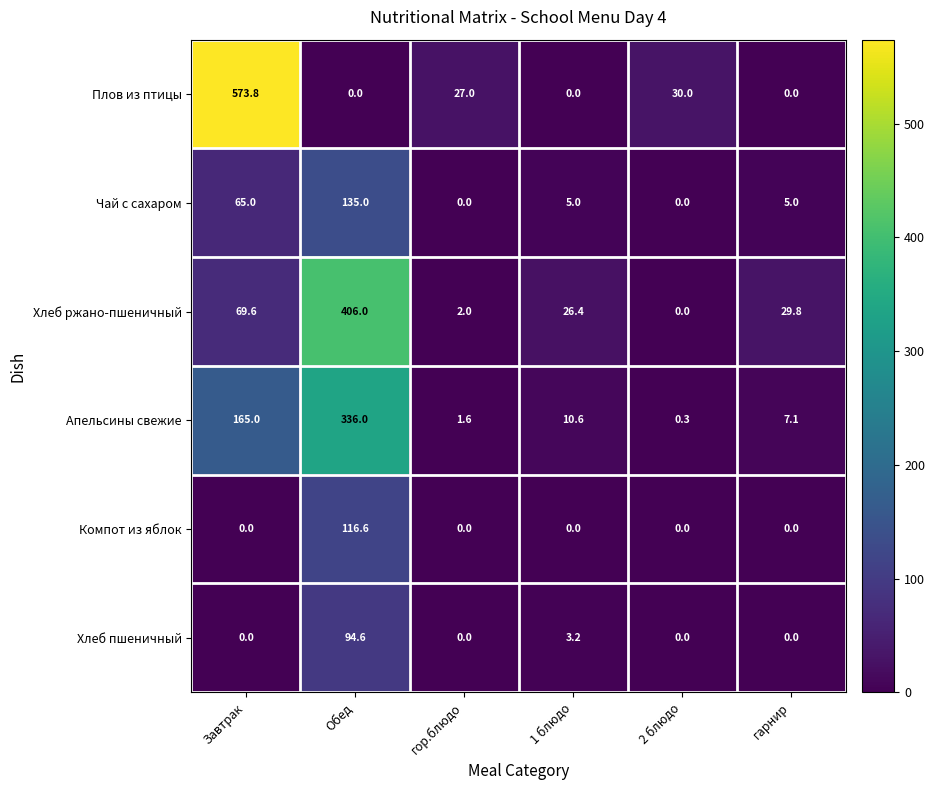

What is the sum of all Компот из яблок values?

116.6